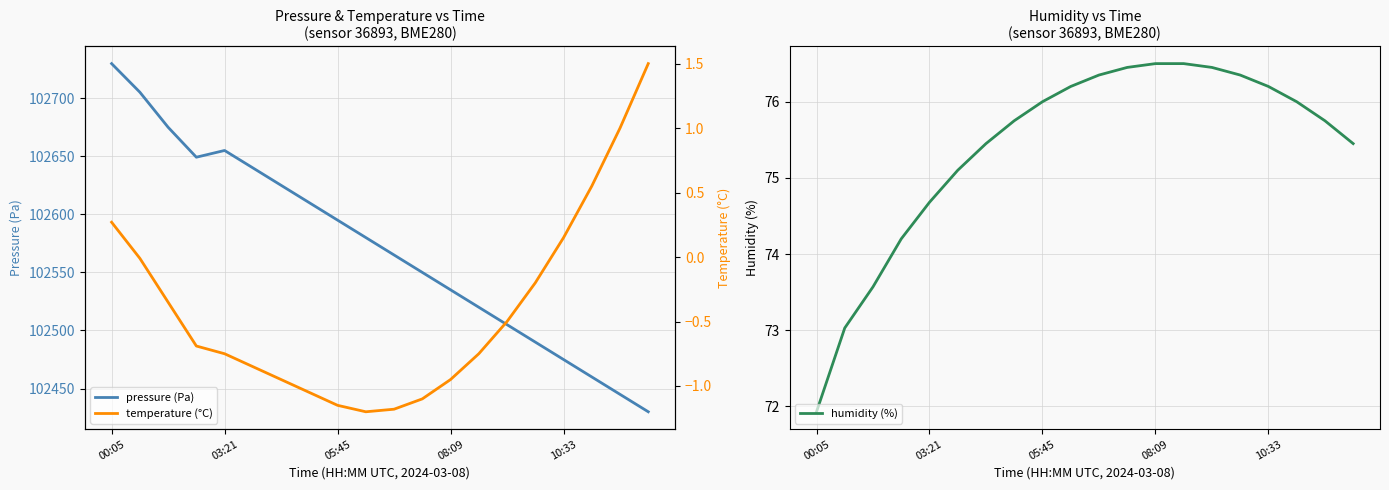

What is the minimum value shown in the chart?

-1.2